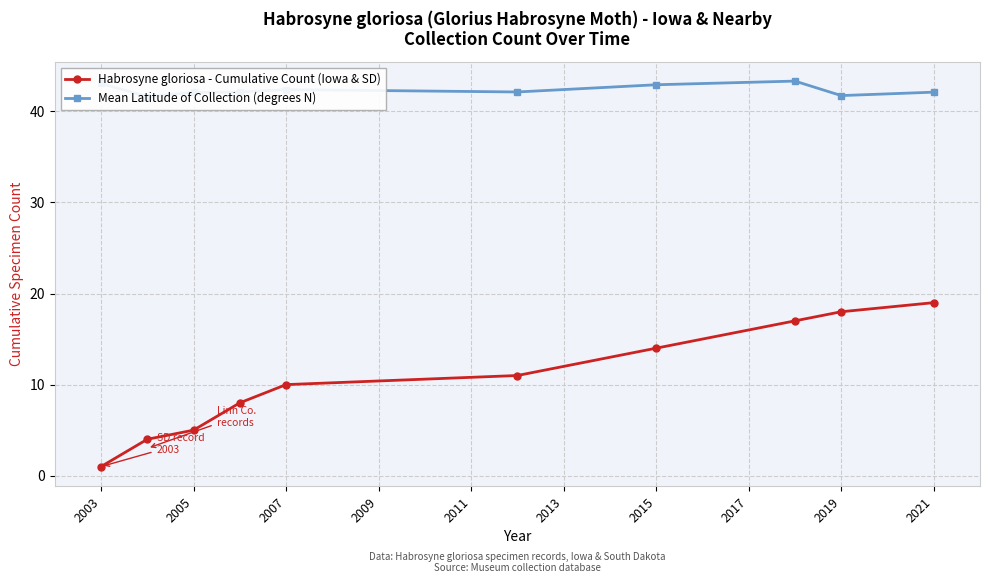

What is the maximum value for Habrosyne gloriosa - Cumulative Count (Iowa & SD)?

19